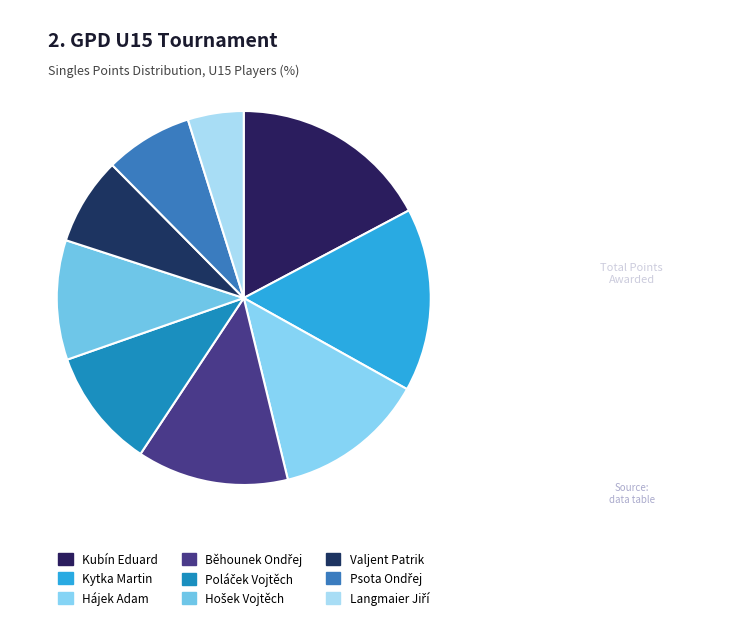

How many segments does this pie chart have?

9